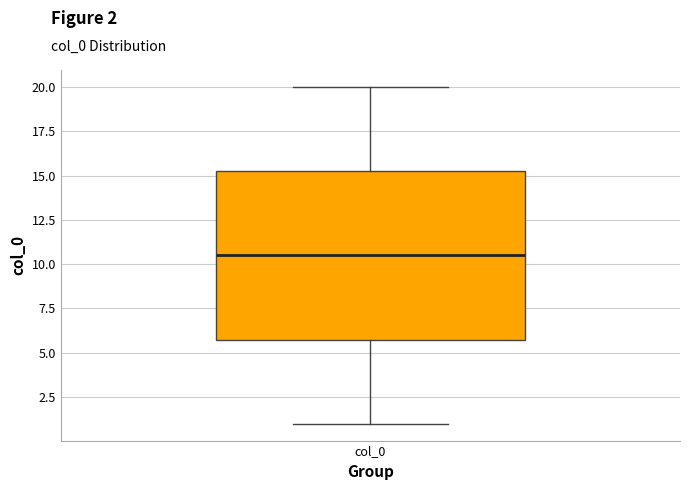

Transcribe this box plot: give where the median line is, the range the box spans, and where the two whiskers end, as read against the y-axis. The values are not printed on the chart, so give them approximately, as read against the axis.

median 10.5, box 6.0 to 15.5, whiskers 1.0 to 20.0